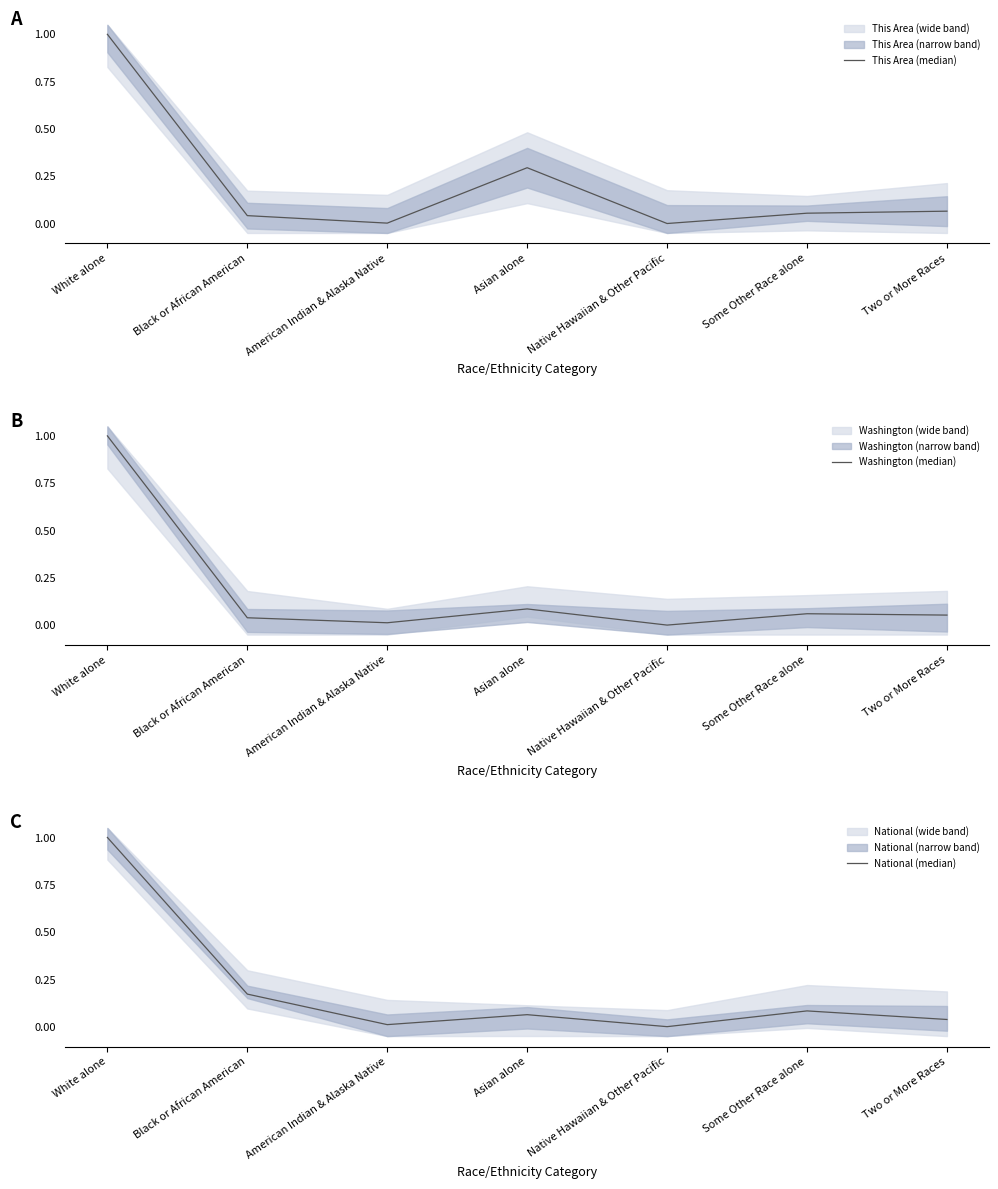

Is it true that National (median) equals 0.2 at Black or African American?

True